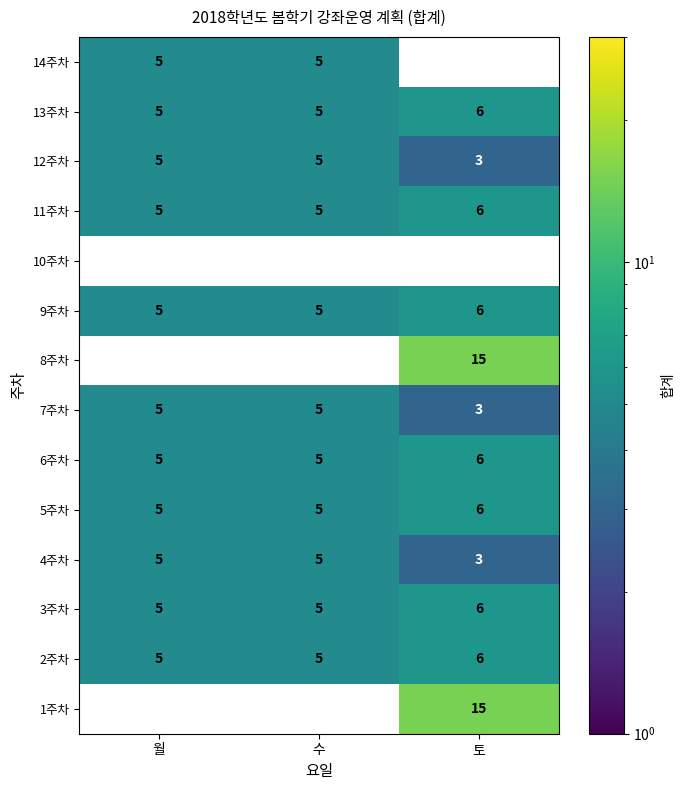

What is the lowest value of the 13주차 series?

5